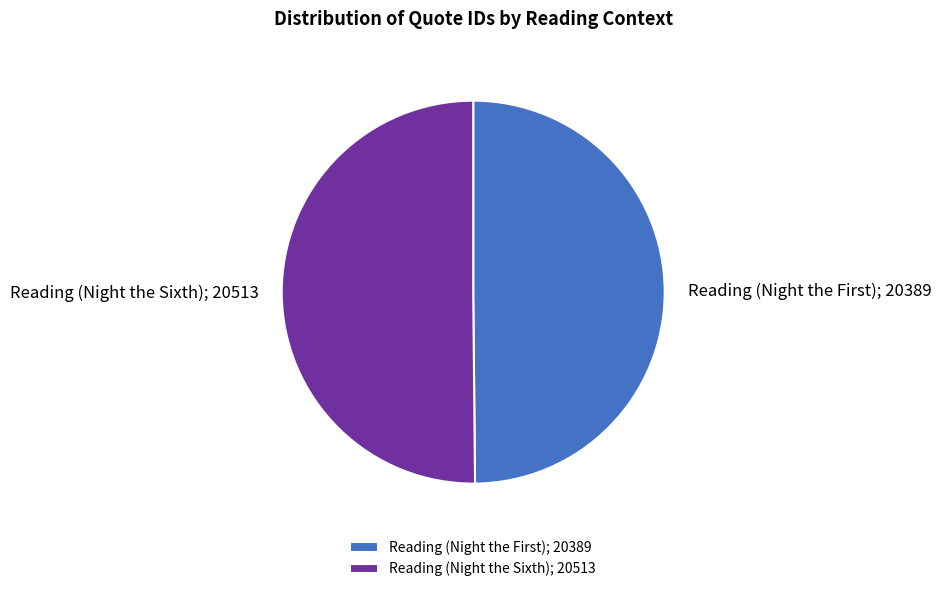

How many slices are in this pie chart?

2